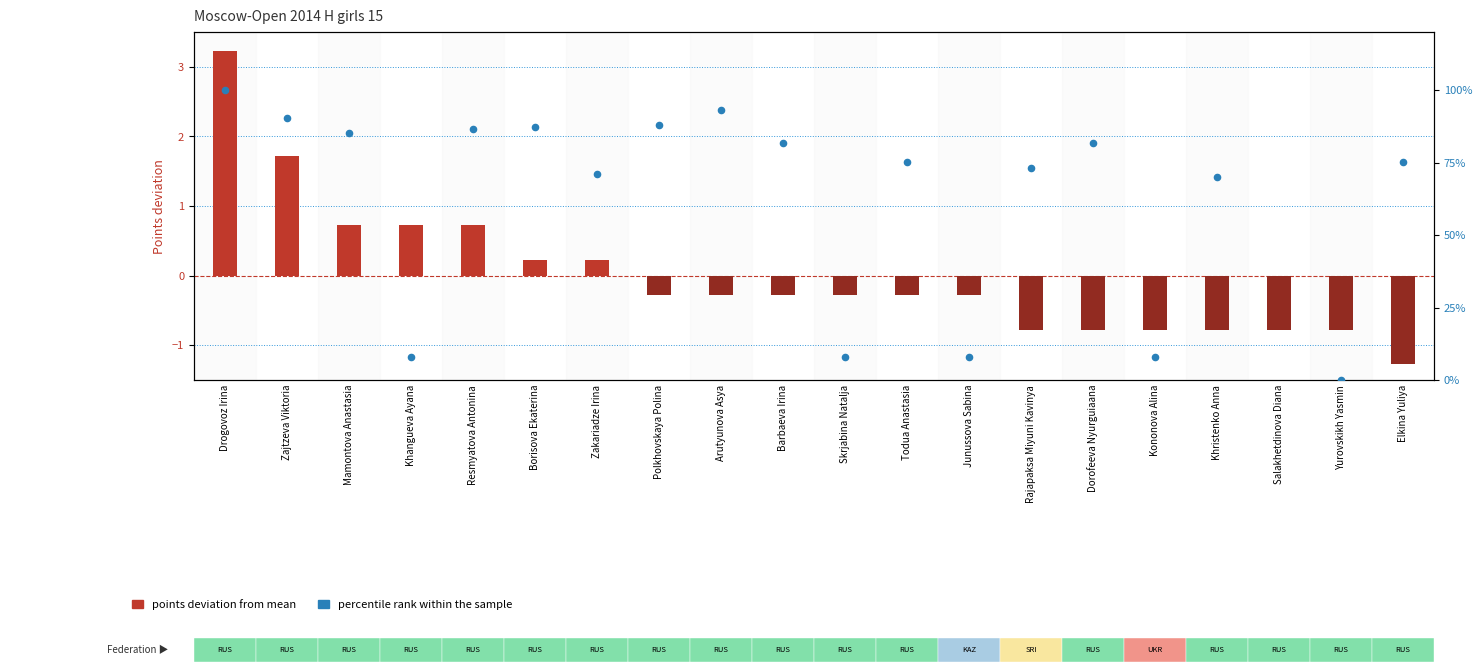

Which series reaches the minimum Y coordinate?

Points deviation from mean